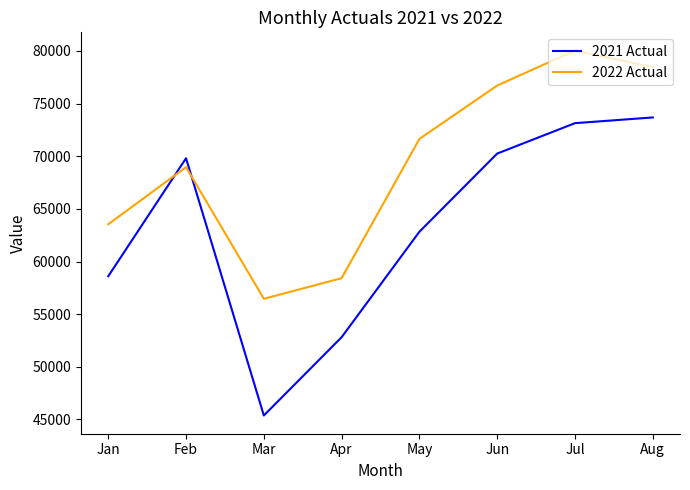

What is the smallest value displayed?

45380